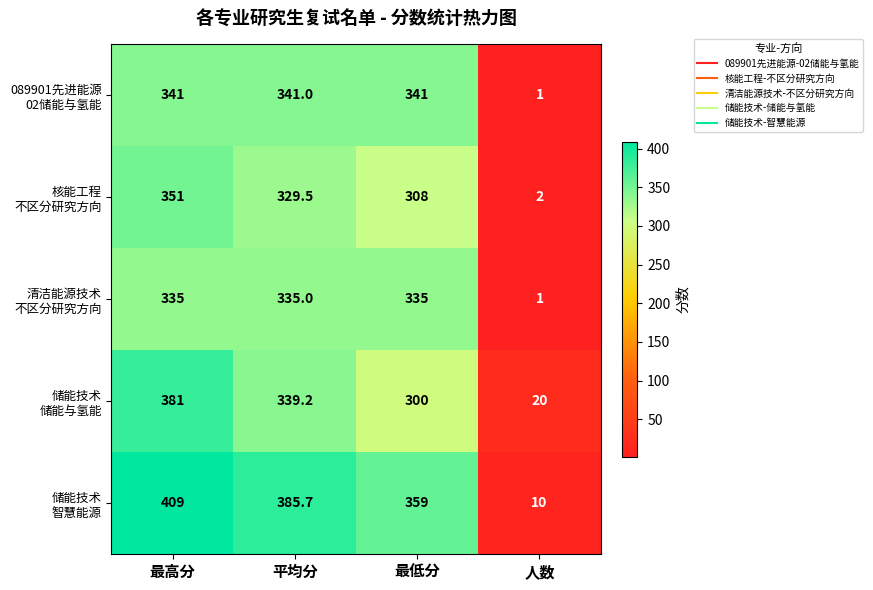

What is the smallest value displayed?

1.0